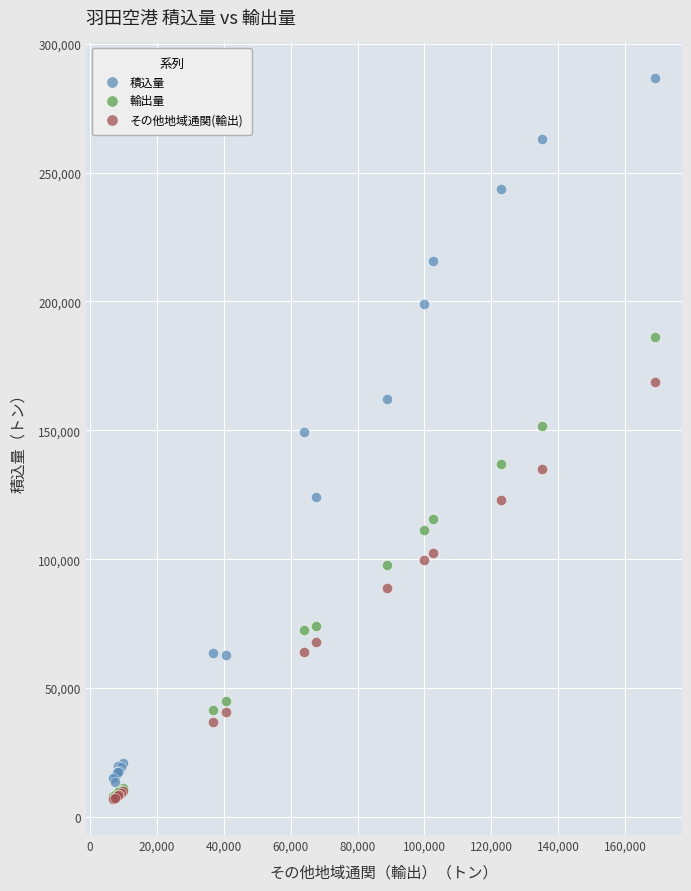

Which series reaches the maximum Y coordinate?

積込量